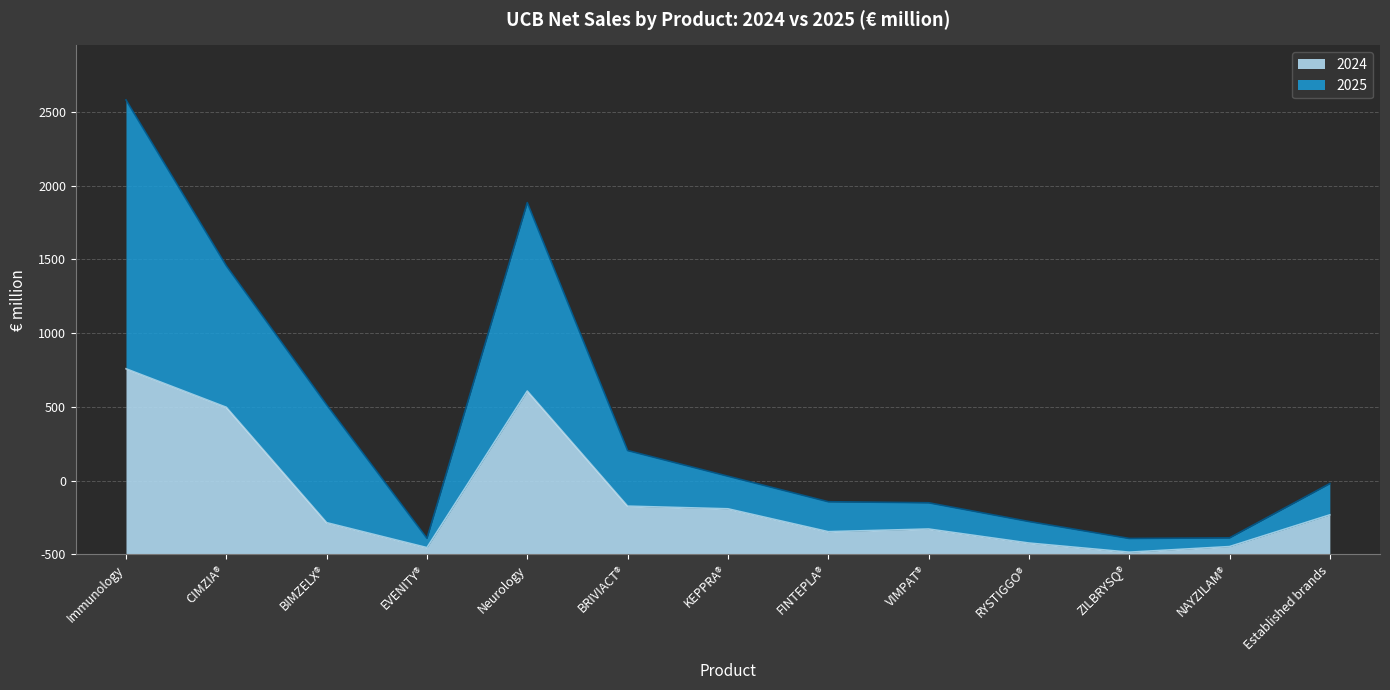

List the labels in order of 2024 value, smallest first.

ZILBRYSQ®, EVENITY®, NAYZILAM®, RYSTIGGO®, FINTEPLA®, VIMPAT®, BIMZELX®, Established brands, KEPPRA®, BRIVIACT®, CIMZIA®, Neurology, Immunology